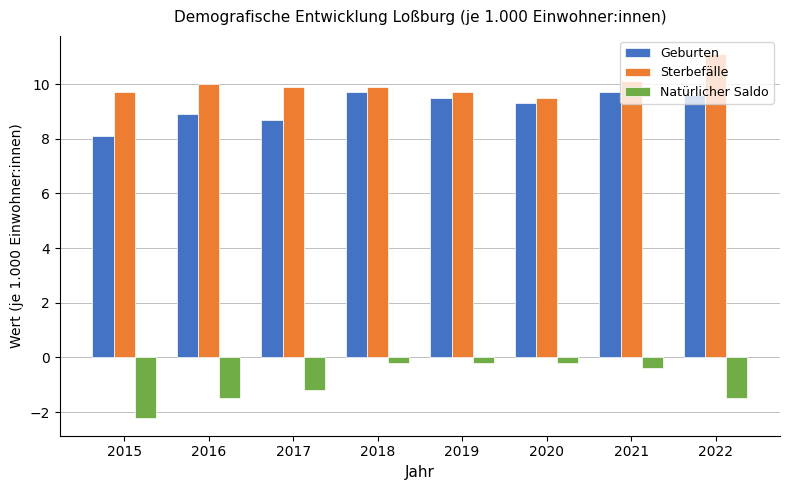

Between 2015 and 2016, which series saw the biggest shift?

Geburten